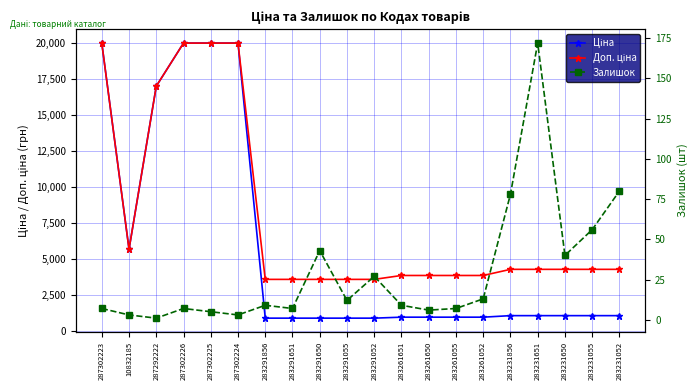

What is the difference between the second highest and second lowest values in the Ціна series?

19068.3